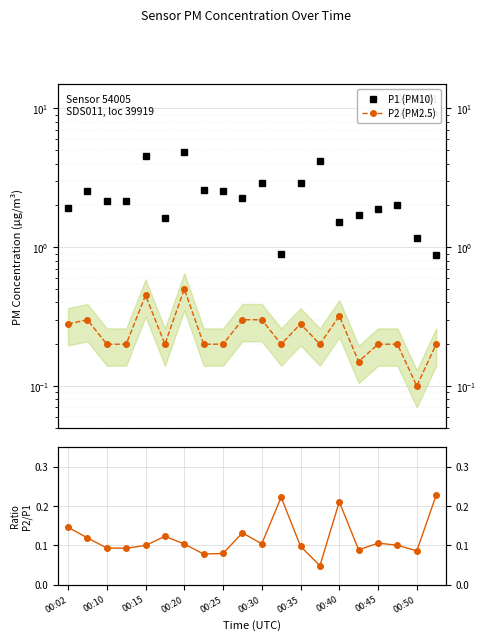

True or false: P1 (PM10) has more than 2 interior local peaks.

True